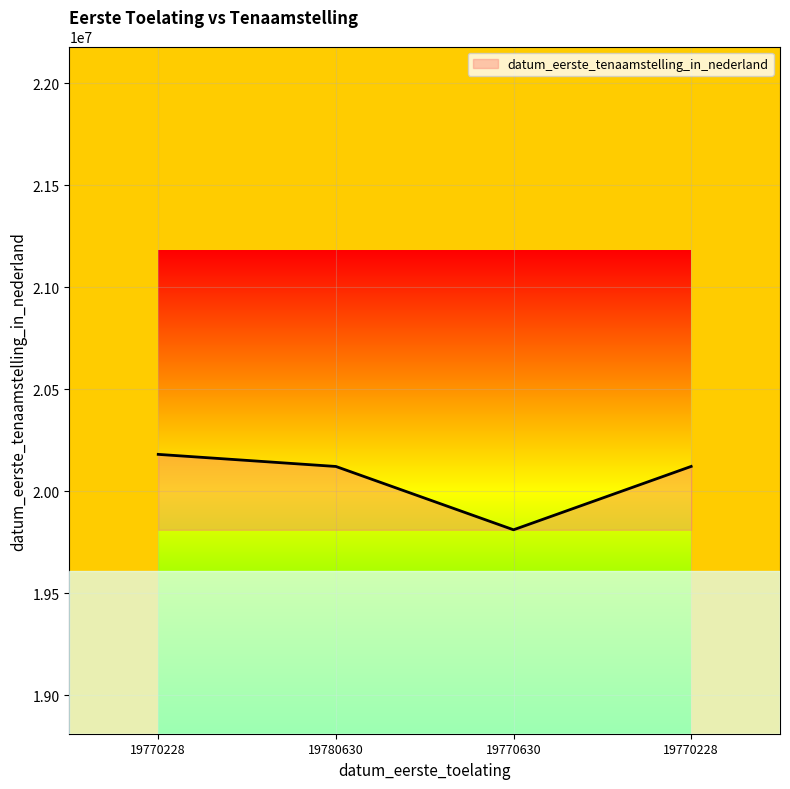

How many interior local valleys (lower than both neighbors) does the data have?

1